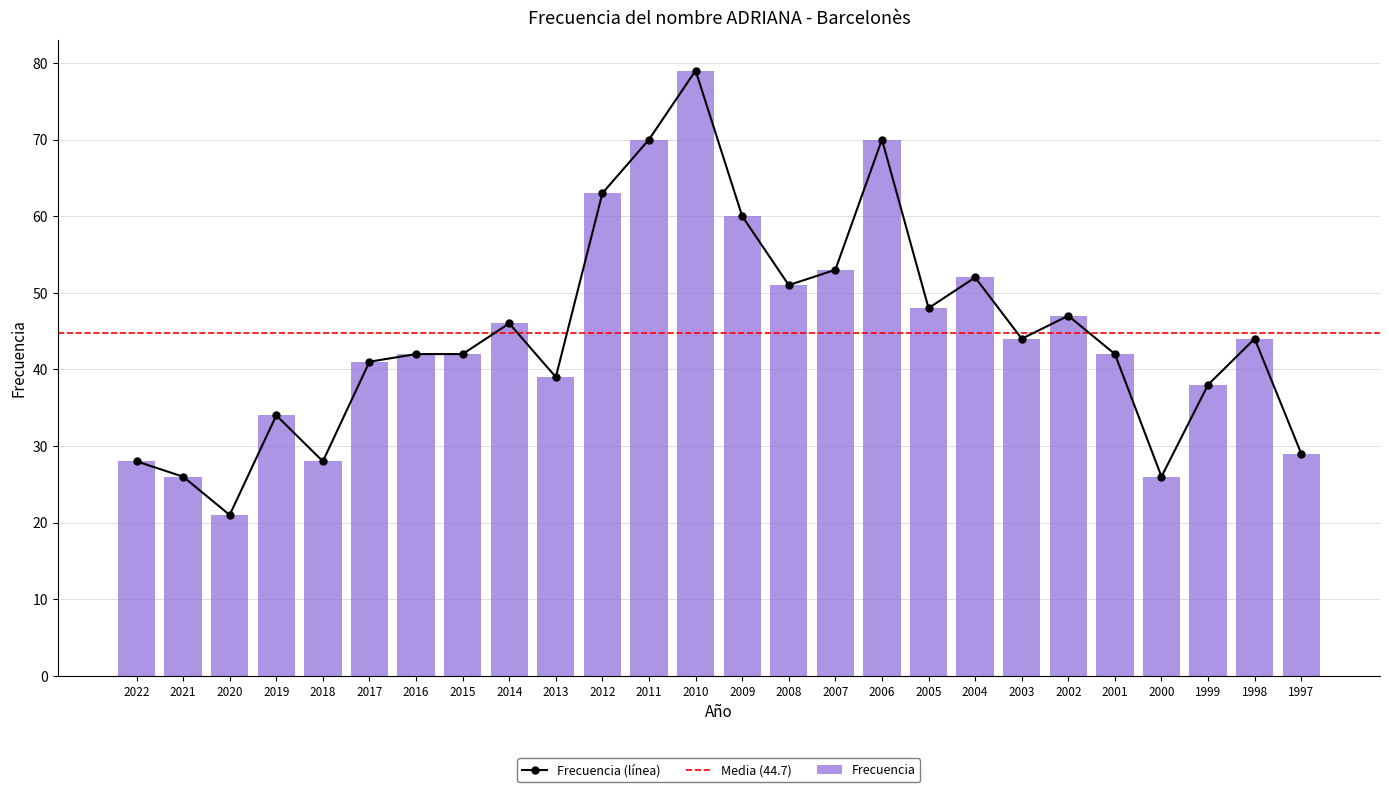

What is the sum of all values?

1163